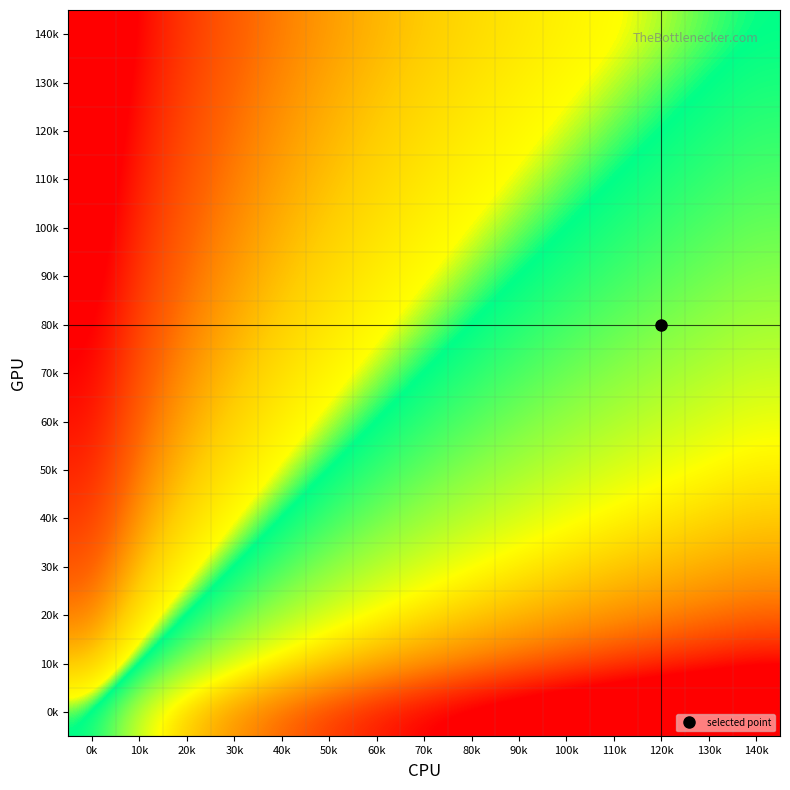

How many categories are shown in the chart?

15